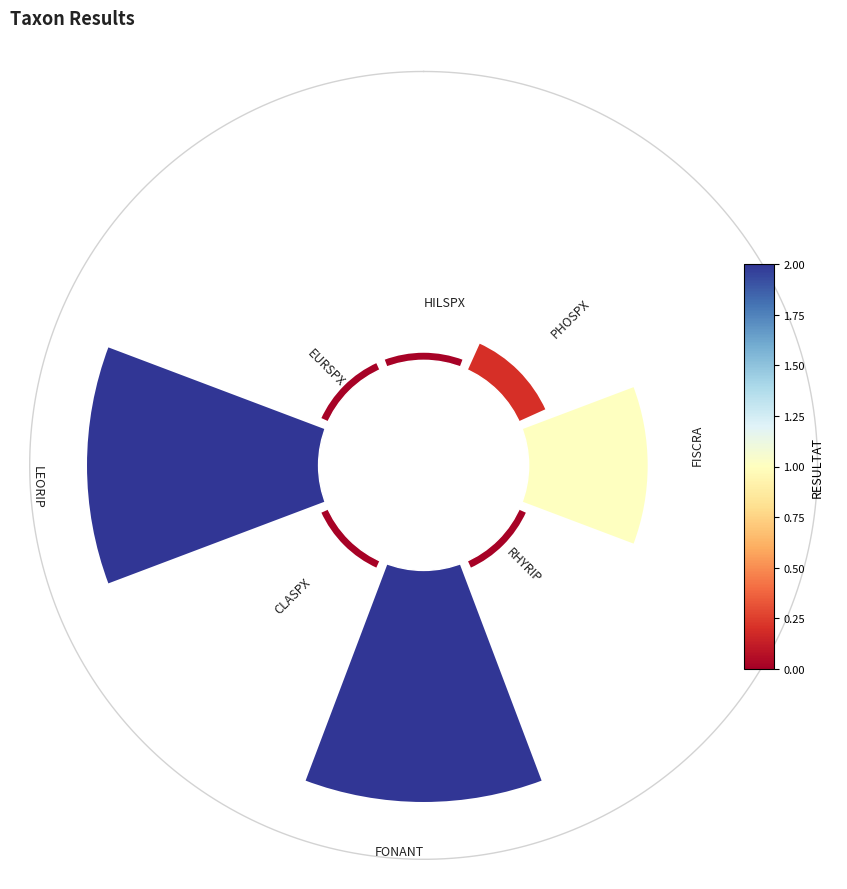

Are the bars horizontal?

No